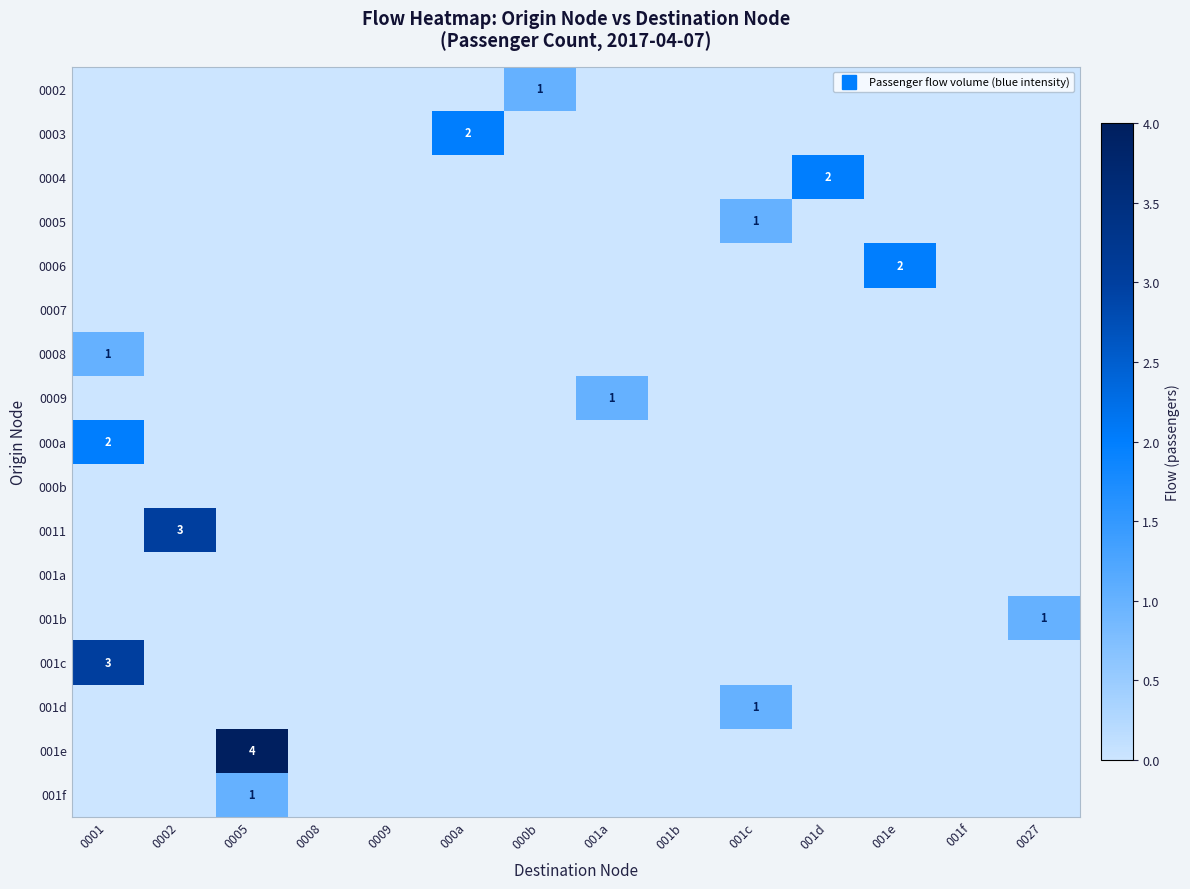

Rank the categories by 0009 value from highest to lowest.

001a, 0001, 0002, 0005, 0008, 0009, 000a, 000b, 001b, 001c, 001d, 001e, 001f, 0027